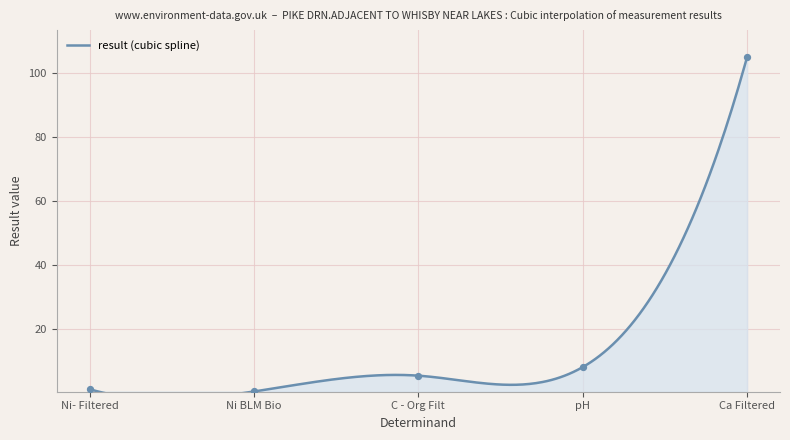

What is the change in value from Ni- Filtered to C - Org Filt?

+4.2